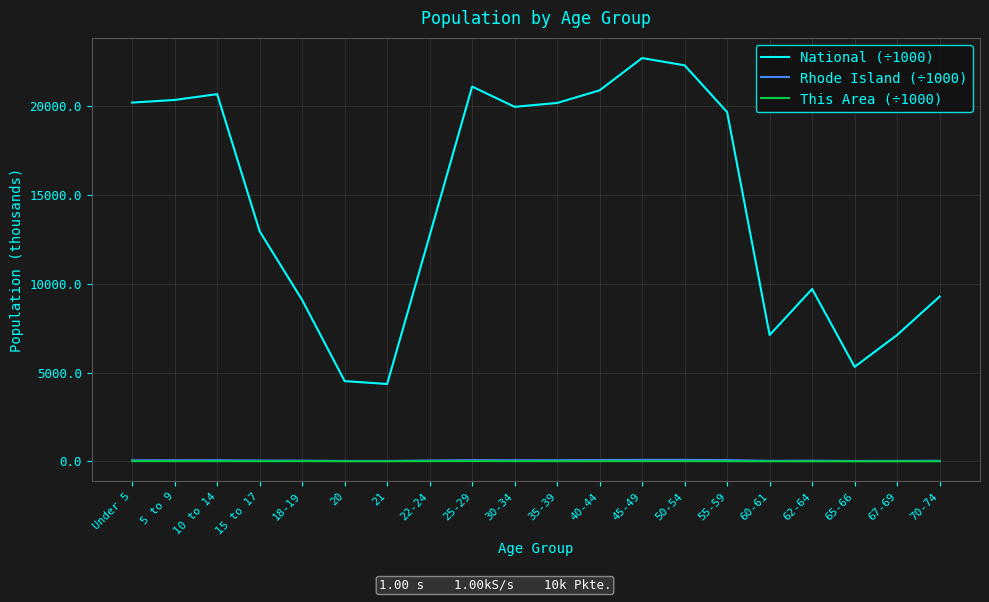

What is the maximum value shown in the chart?

22708.6